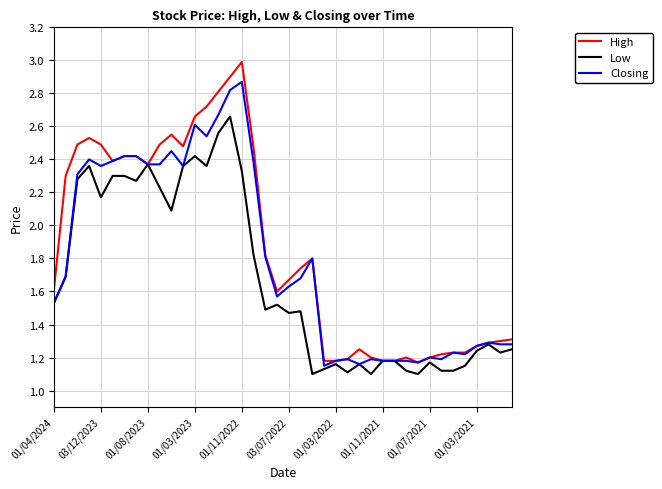

Rank the series by their maximum value, from highest to lowest.

High, Closing, Low